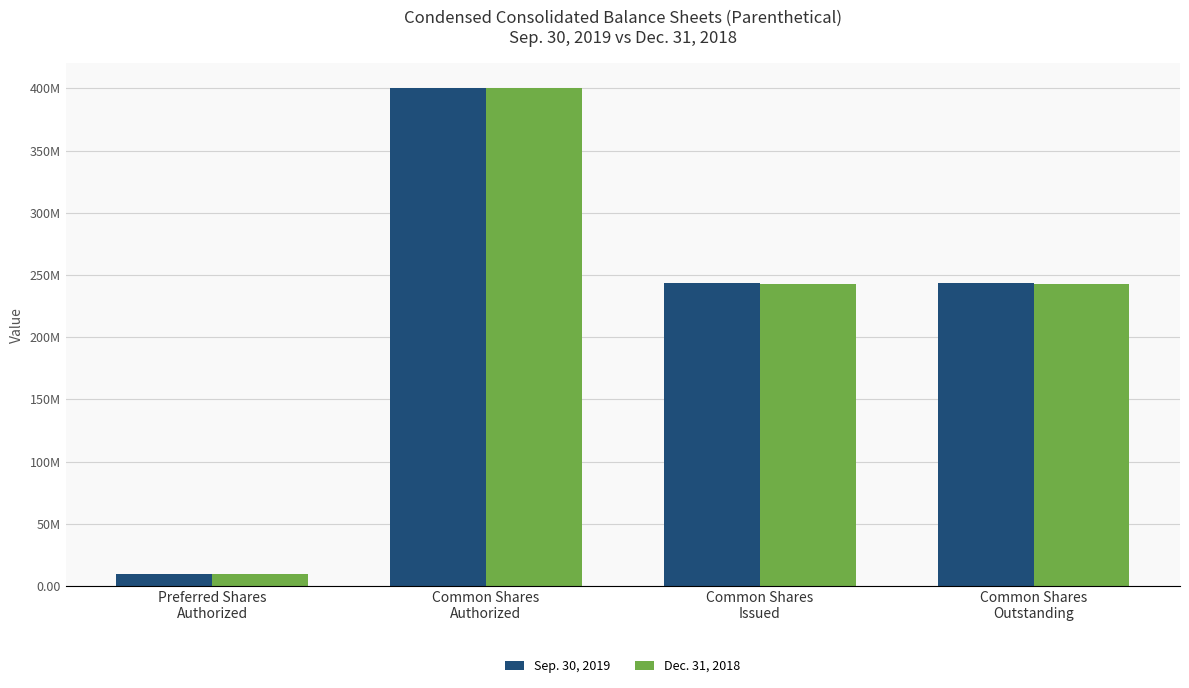

What is the sum of the Dec. 31, 2018 values at Common Shares
Issued and Common Shares
Authorized?

642608284